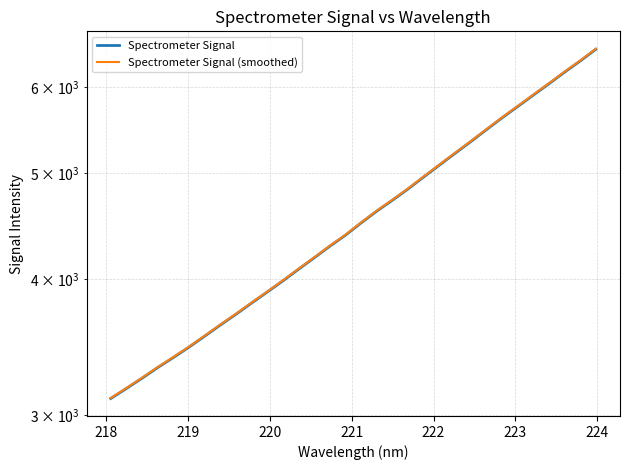

What position from the right is 218?

31